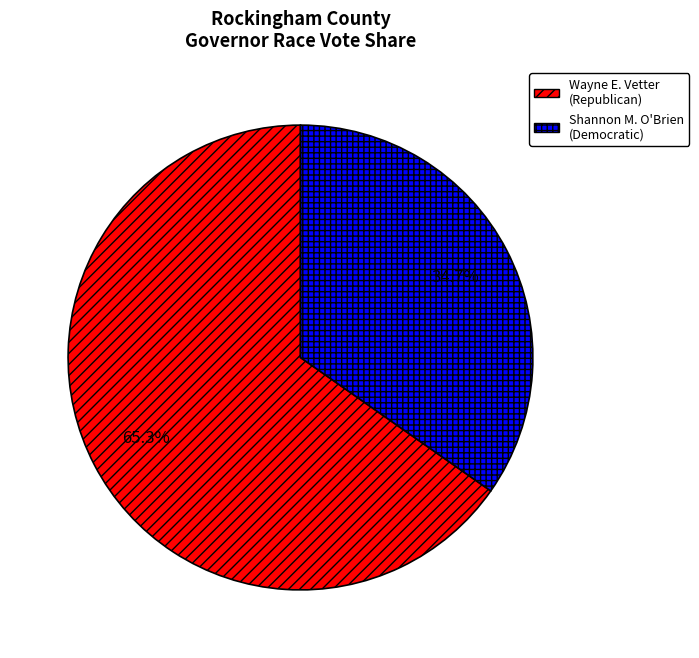

How many slices are in this pie chart?

2